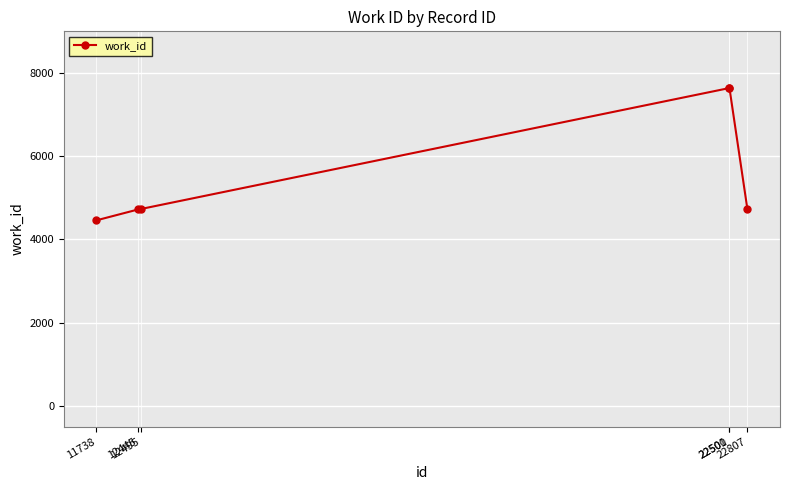

What is the sum of all values?

33897